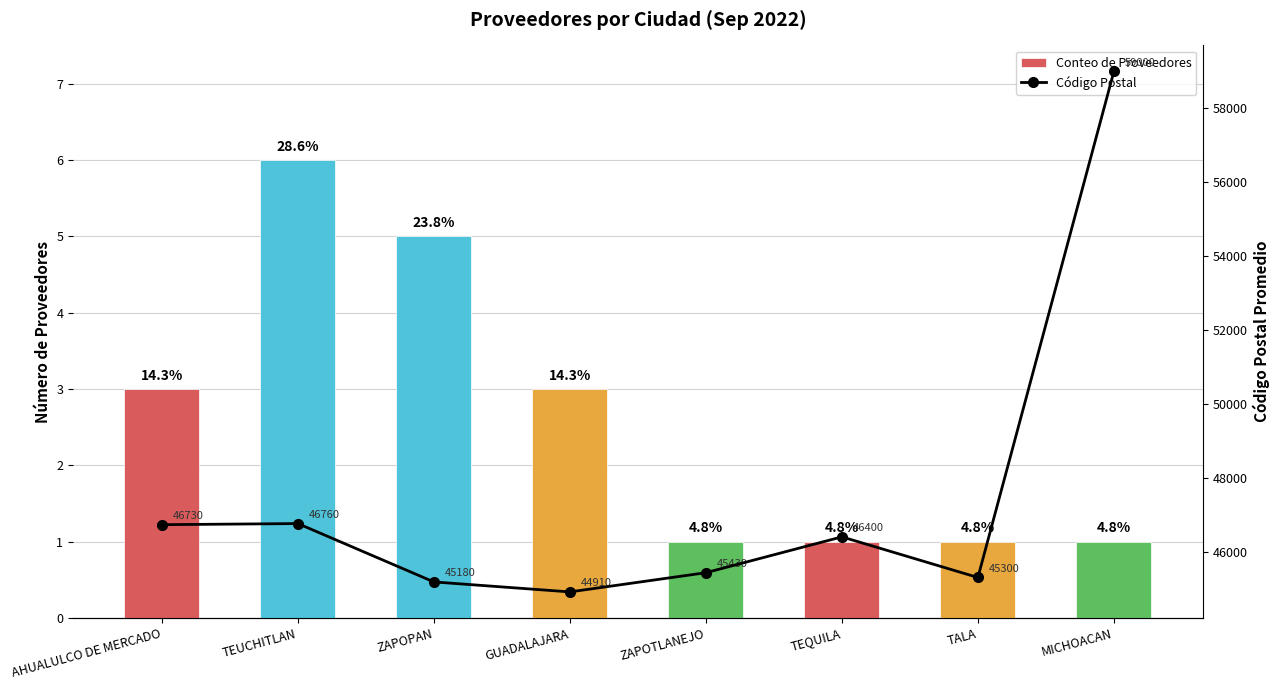

List the series in order of their peak value, highest first.

Código Postal, Conteo de Proveedores